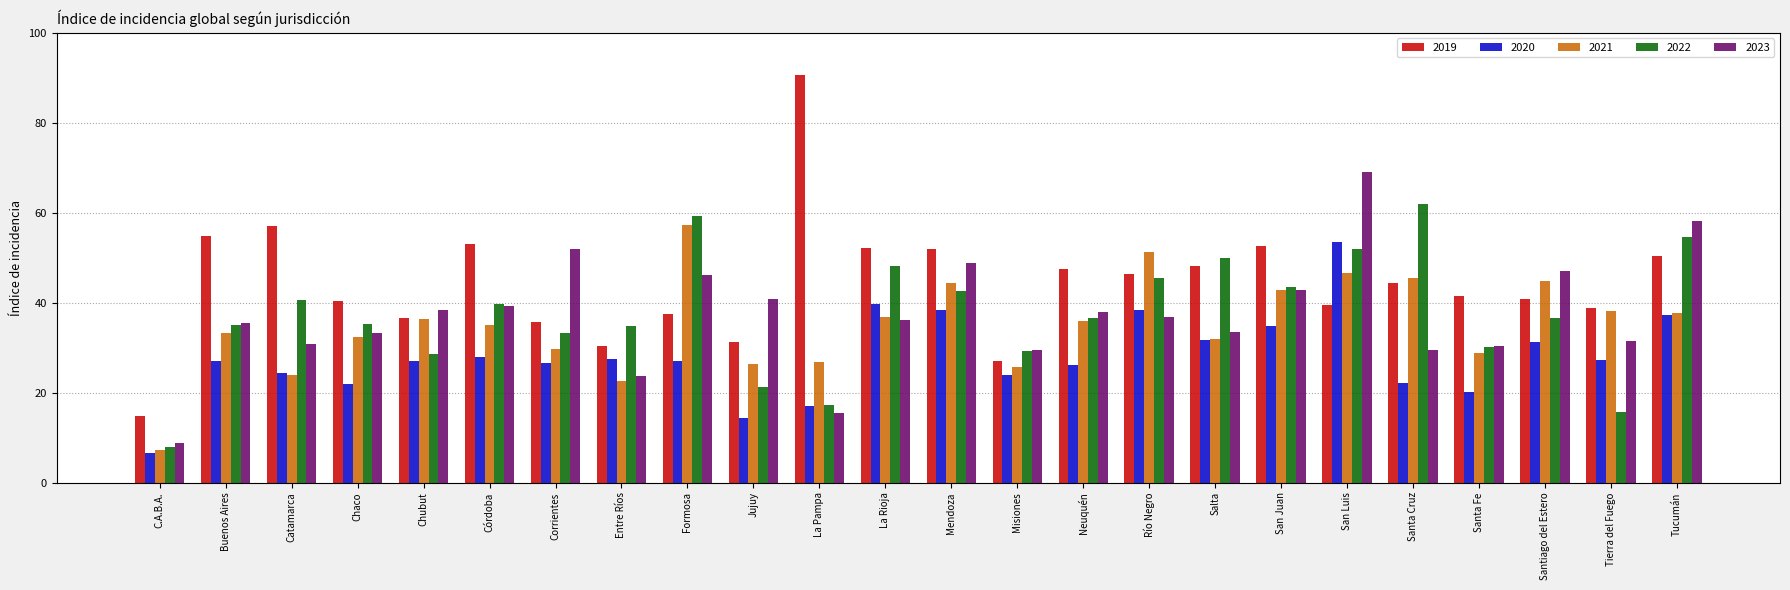

What is the sum of the 2022 values at Santiago del Estero and Santa Fe?

66.7